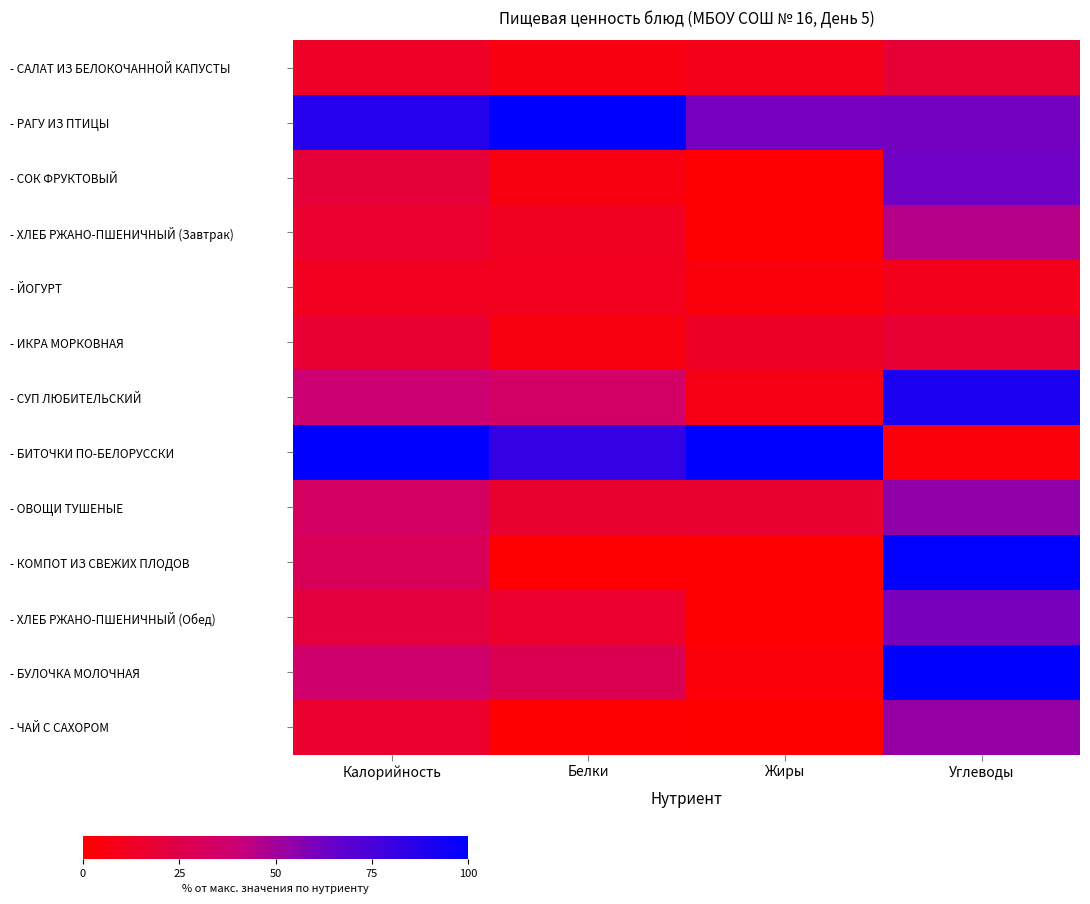

Which series has the widest spread of values?

- КОМПОТ ИЗ СВЕЖИХ ПЛОДОВ